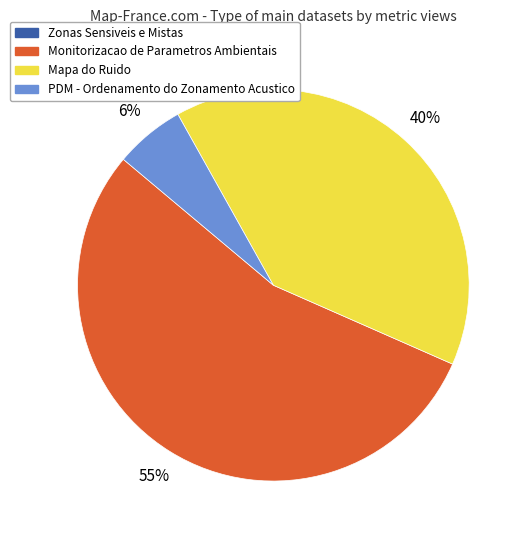

To the nearest percent, what is the average slice percentage?

33%